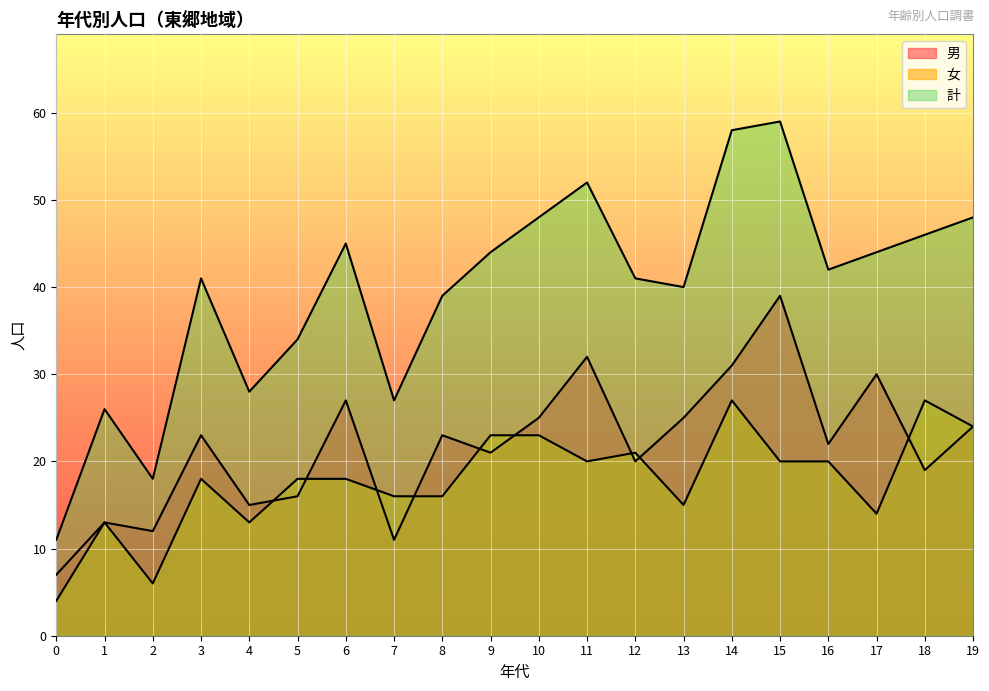

How many data points does each series have?

20